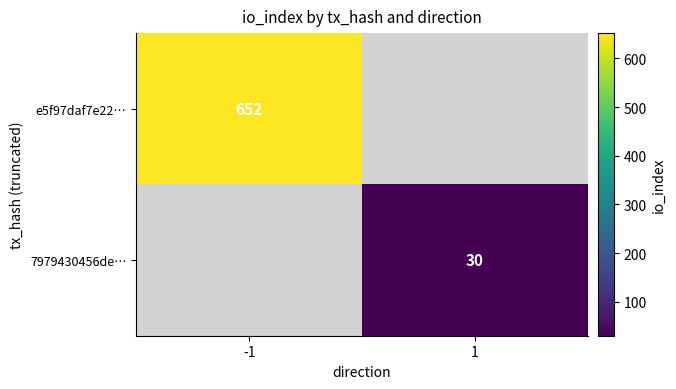

Count the number of categories in the chart.

2